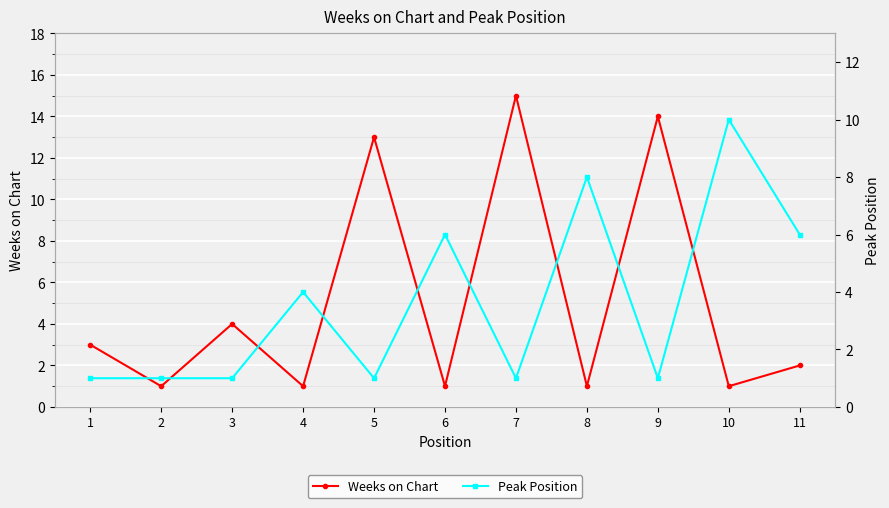

What is the difference between the maximum and minimum values in the Peak Position series?

9